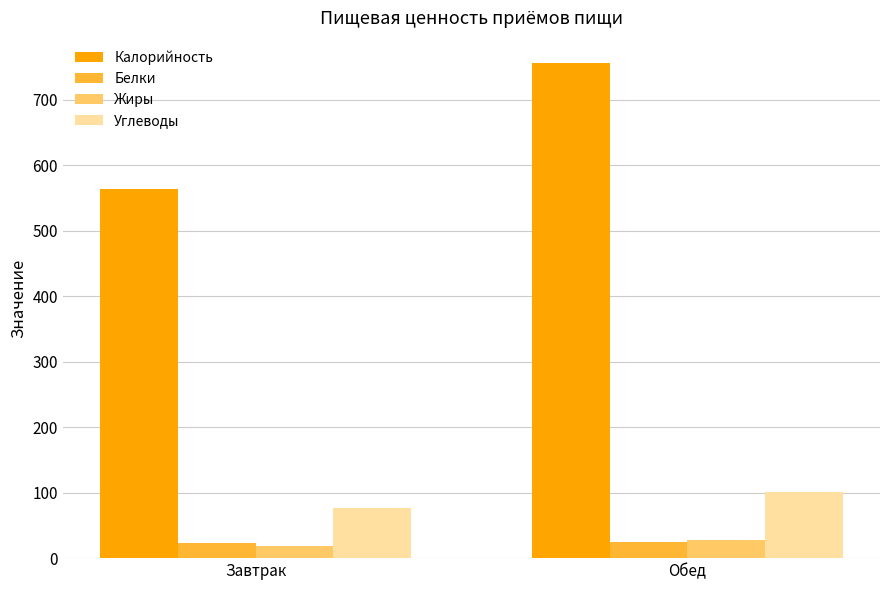

Rank the categories by Углеводы value from lowest to highest.

Завтрак, Обед